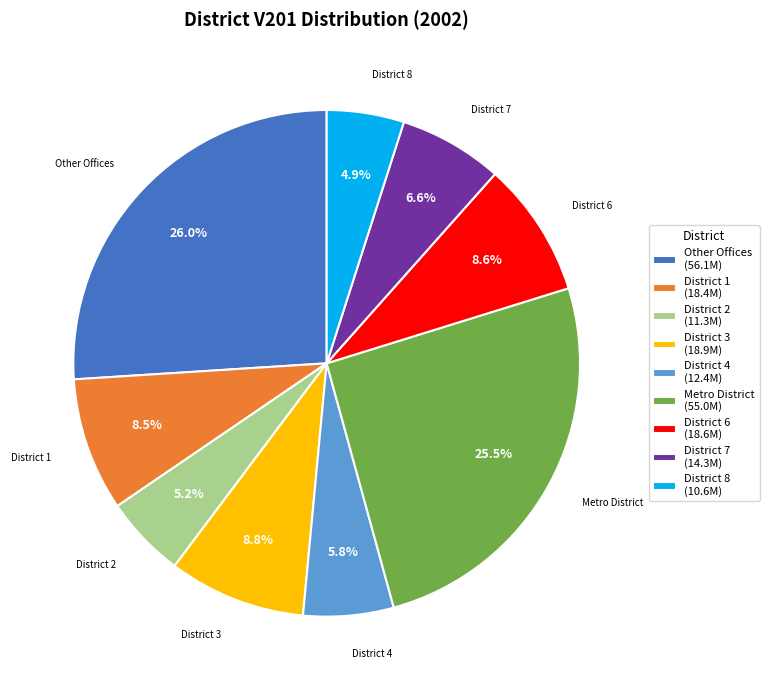

Combined, do Other Offices (56.1M) and District 6 (18.6M) account for over 50%?

No